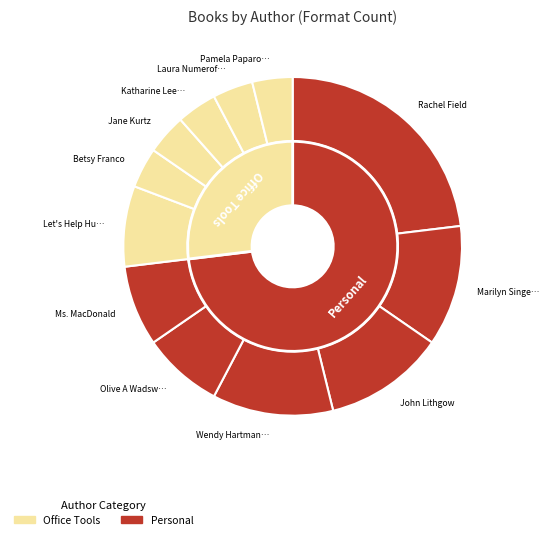

To the nearest percent, what is the difference between the Katharine Lee Bates and Olive A Wadsworth slice percentages?

4%